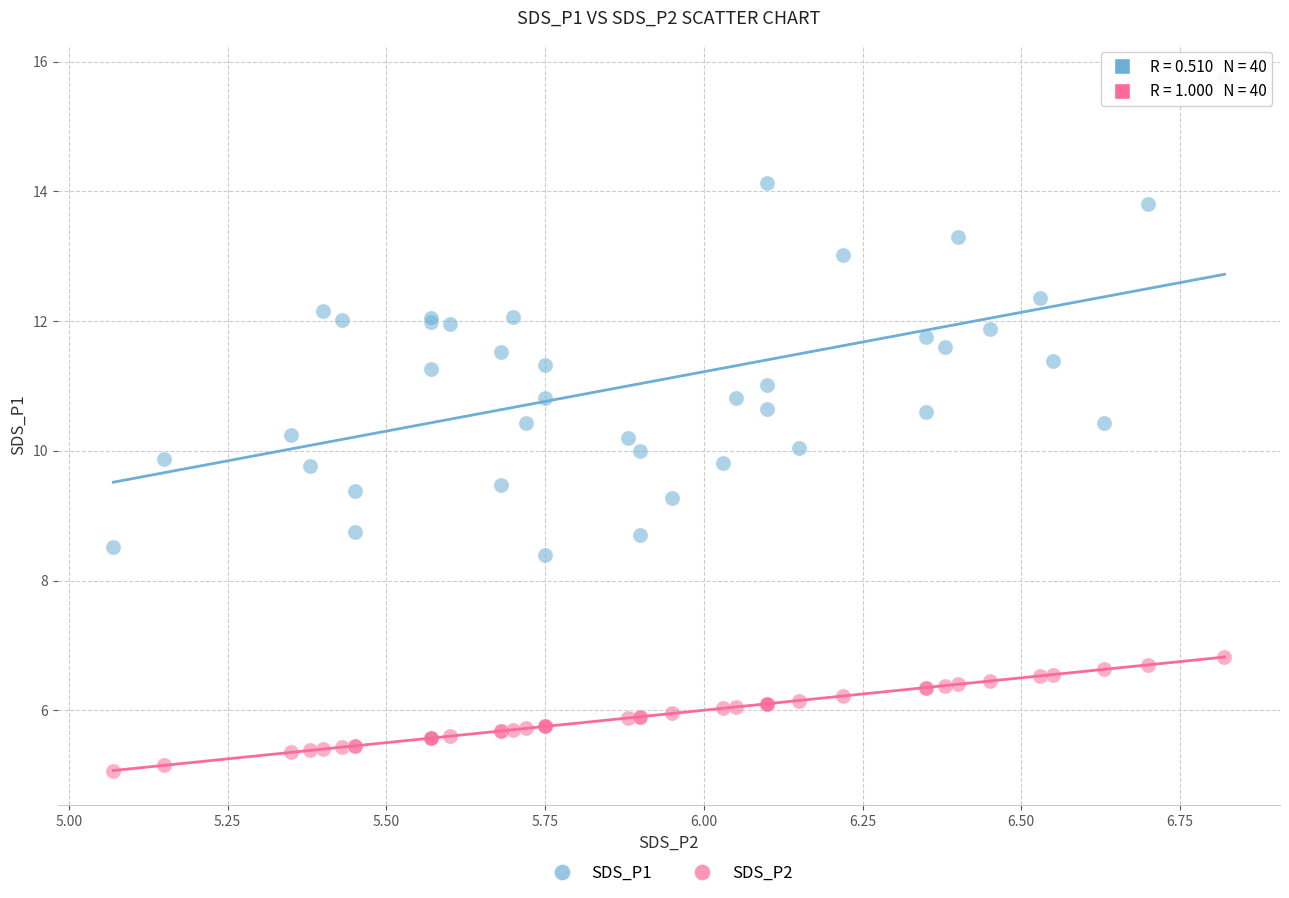

Which series reaches the maximum Y coordinate?

SDS_P1